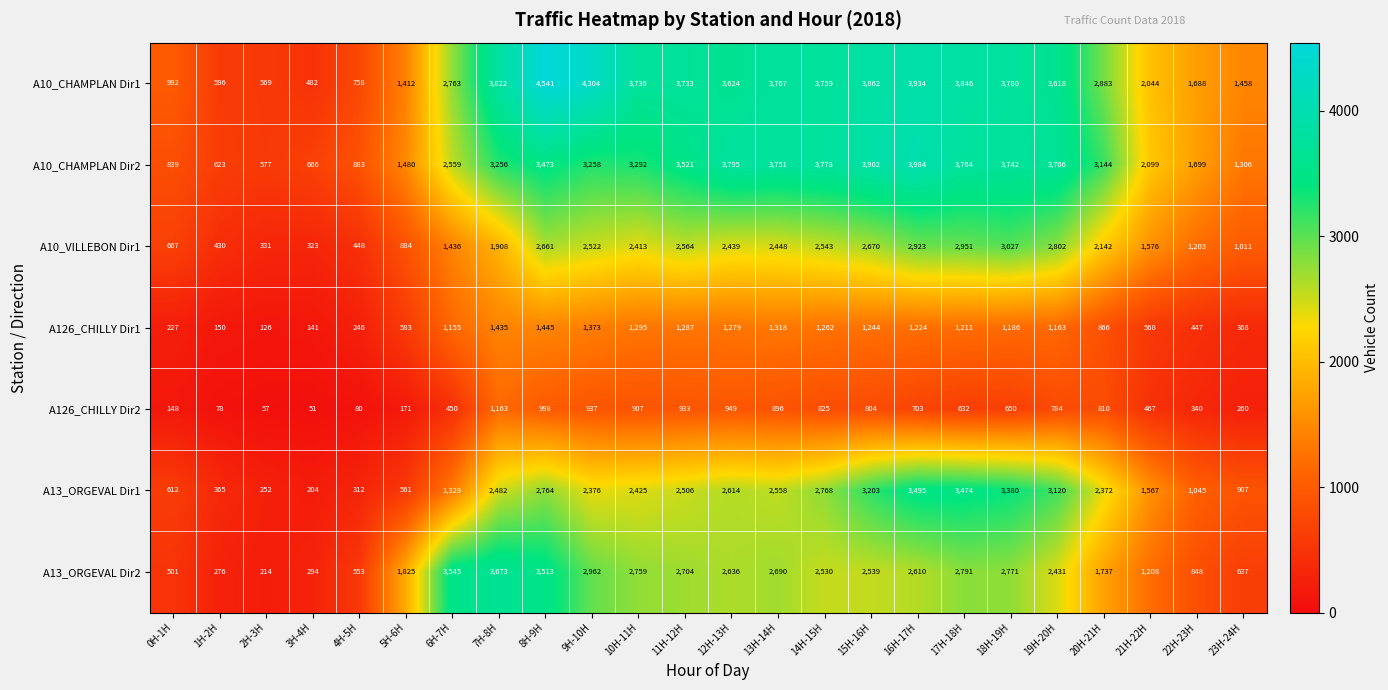

At how many categories does at least one series exceed 2948?

15